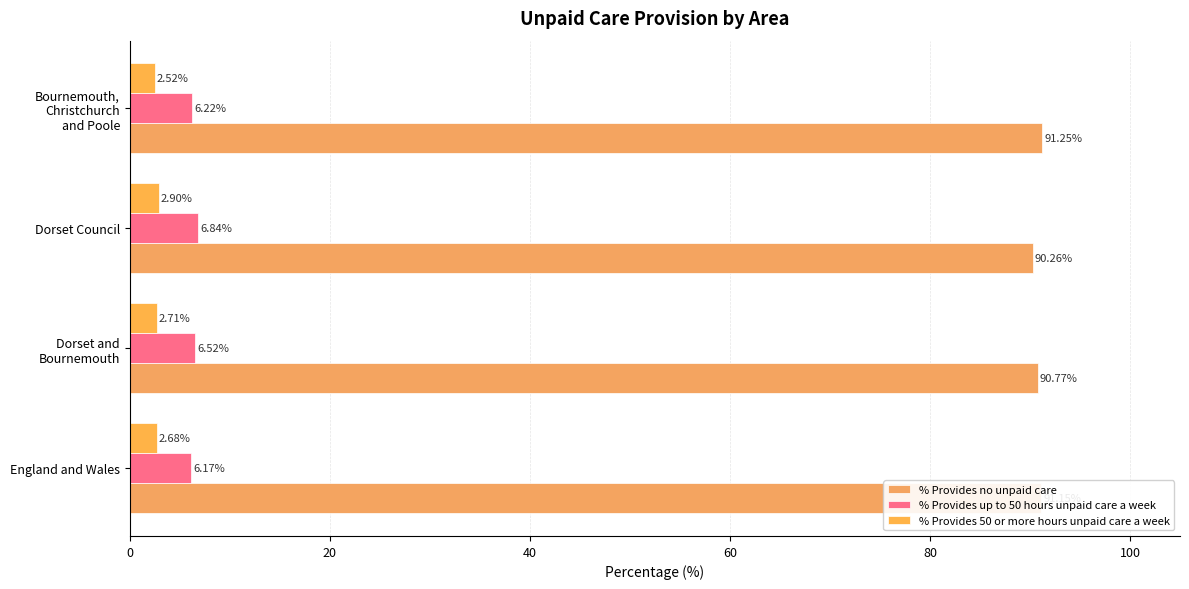

Which category has the highest value in the % Provides 50 or more hours unpaid care a week series?

Dorset Council